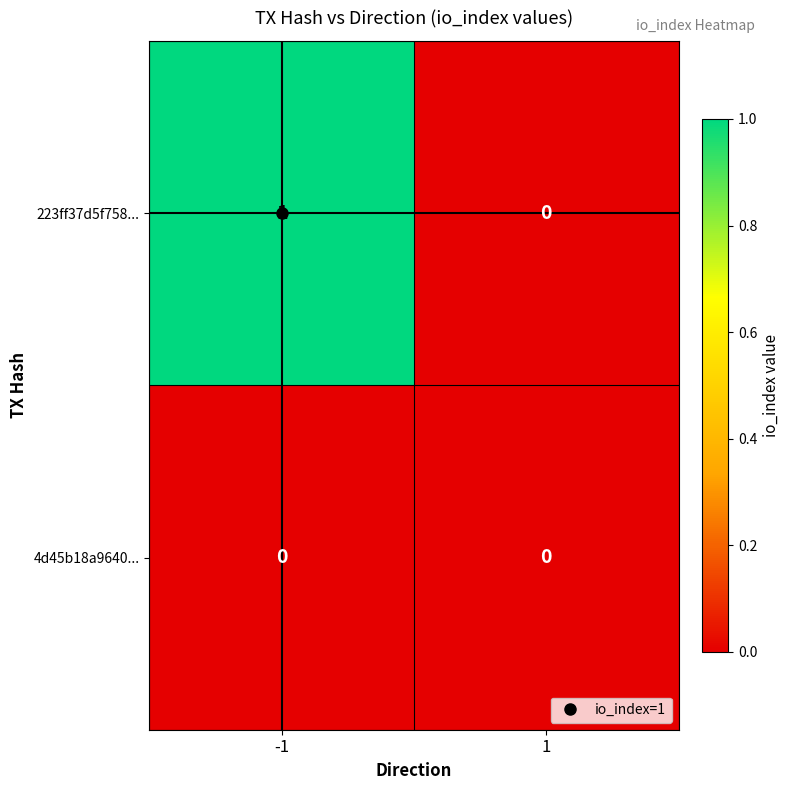

Rank the series by their maximum value, from lowest to highest.

4d45b18a9640..., 223ff37d5f758...